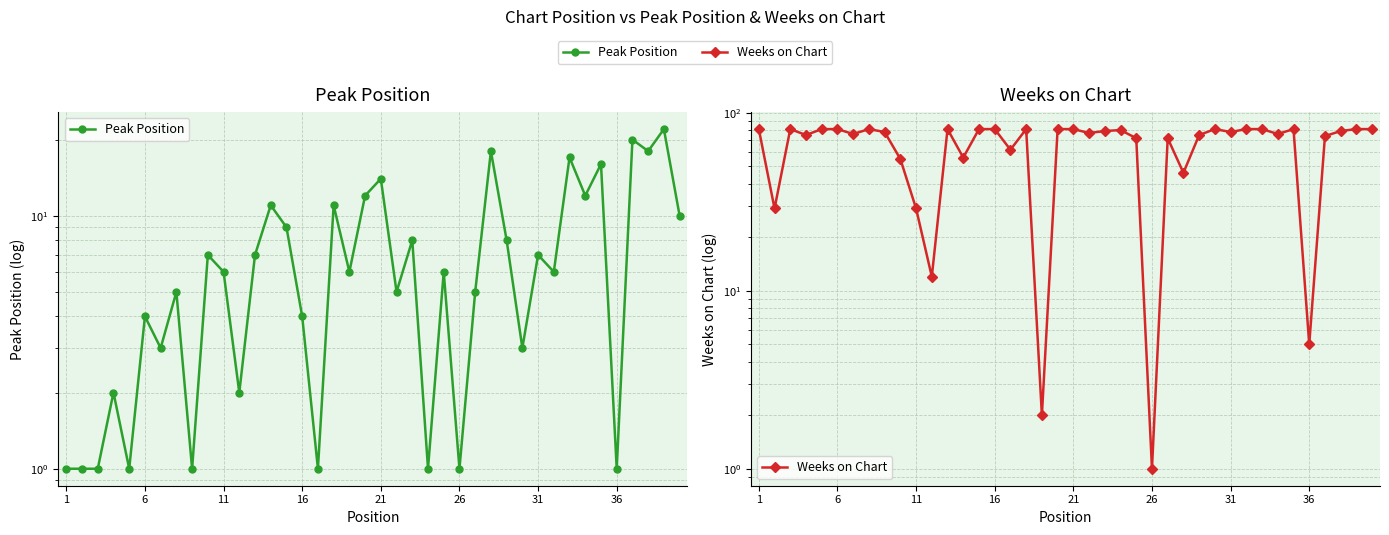

The Weeks on Chart series shows 17 at 24. True or false?

False